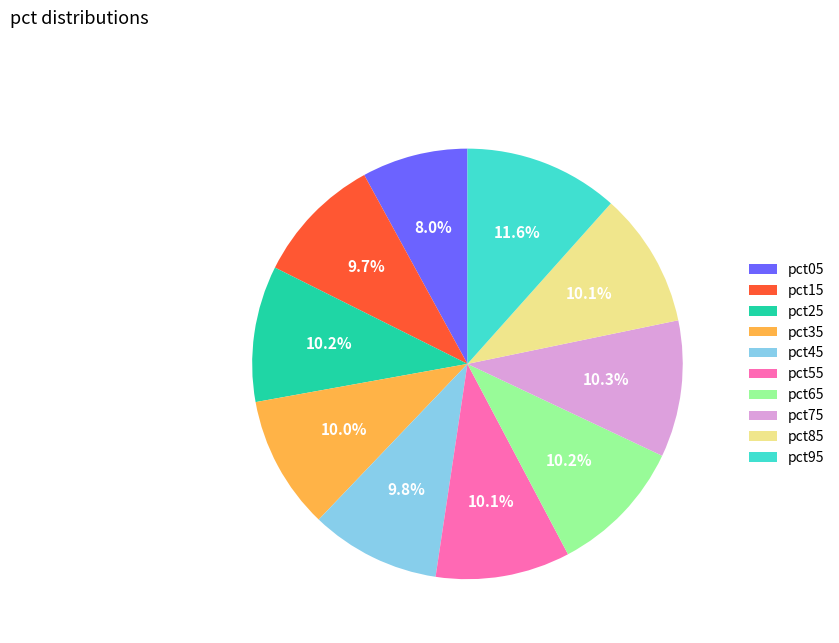

Is there a majority slice in this chart?

No